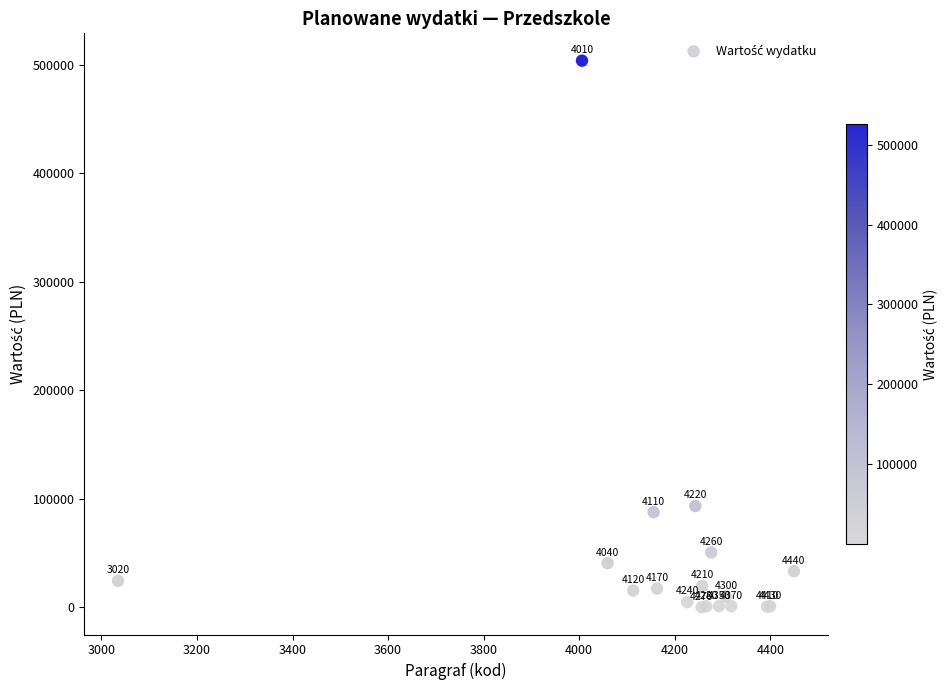

What Y value in the scatter plot is closest to 252049?

93409.8